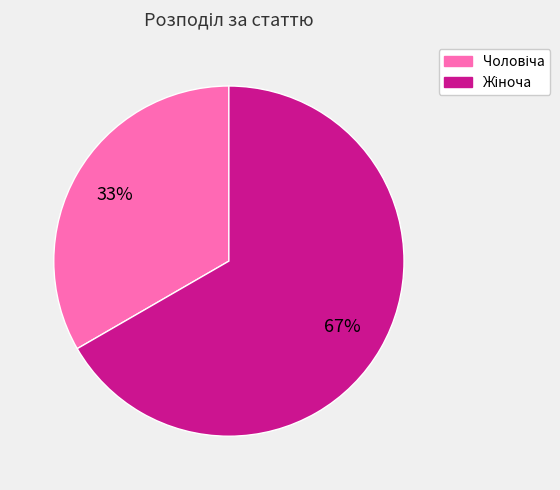

Is there a majority slice in this chart?

Yes